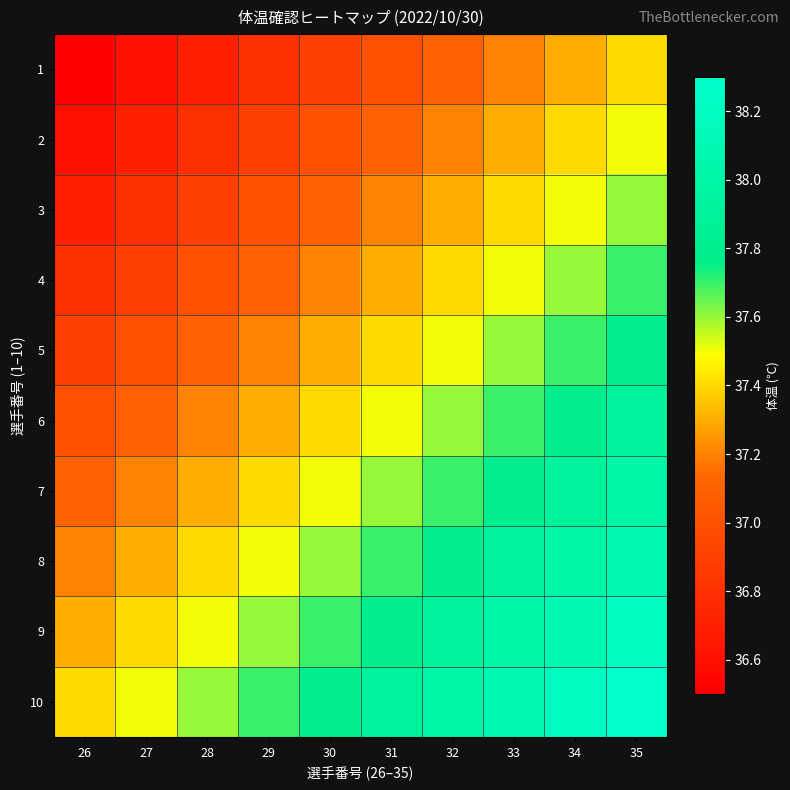

At which category is the sum across all series the highest?

35